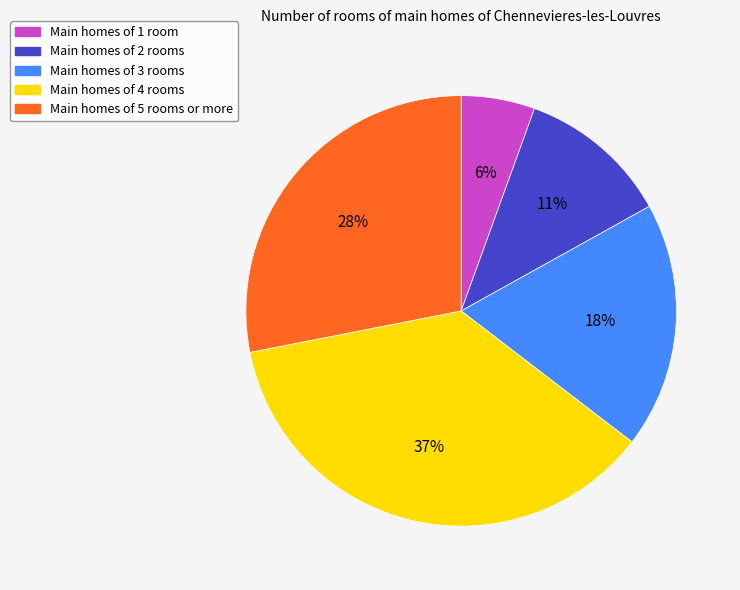

To the nearest percent, what is the average slice percentage?

20%